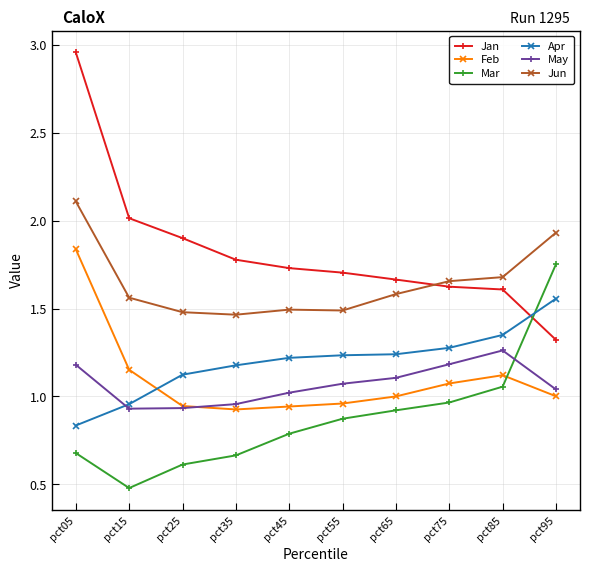

Count the number of categories in the chart.

10